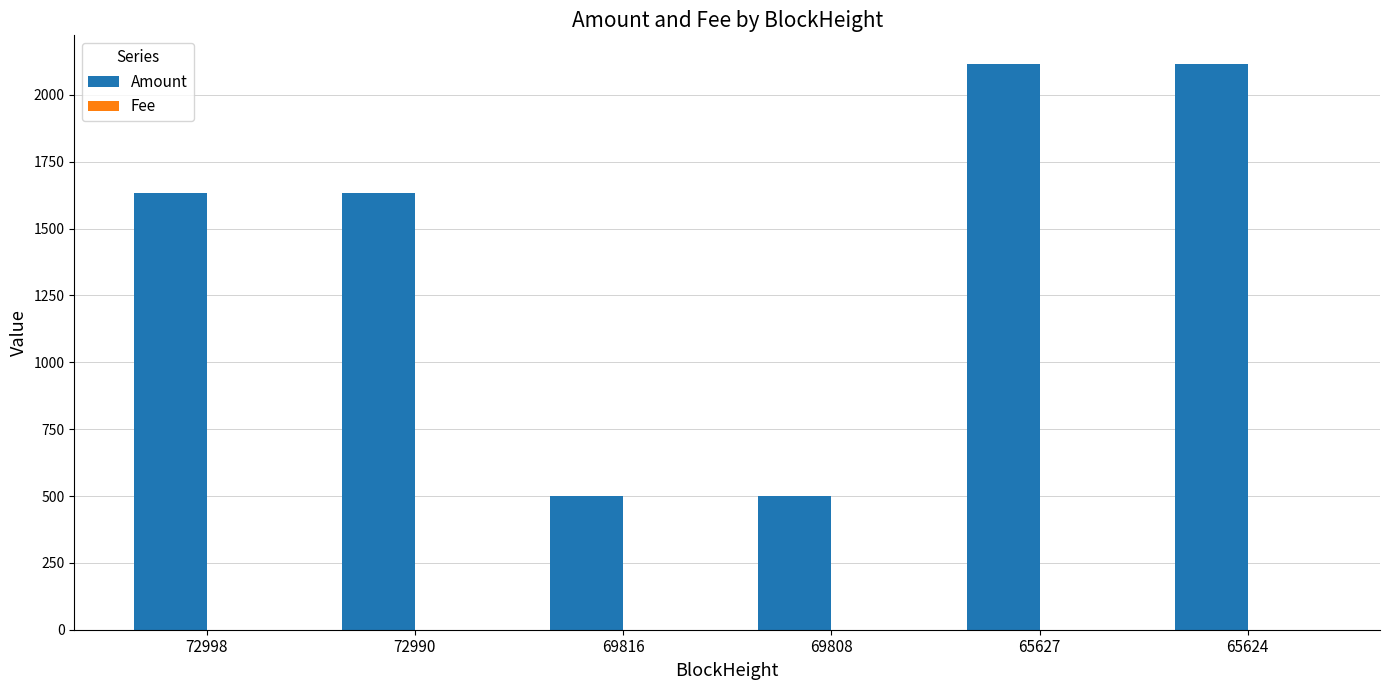

What is the maximum value shown in the chart?

2116.7